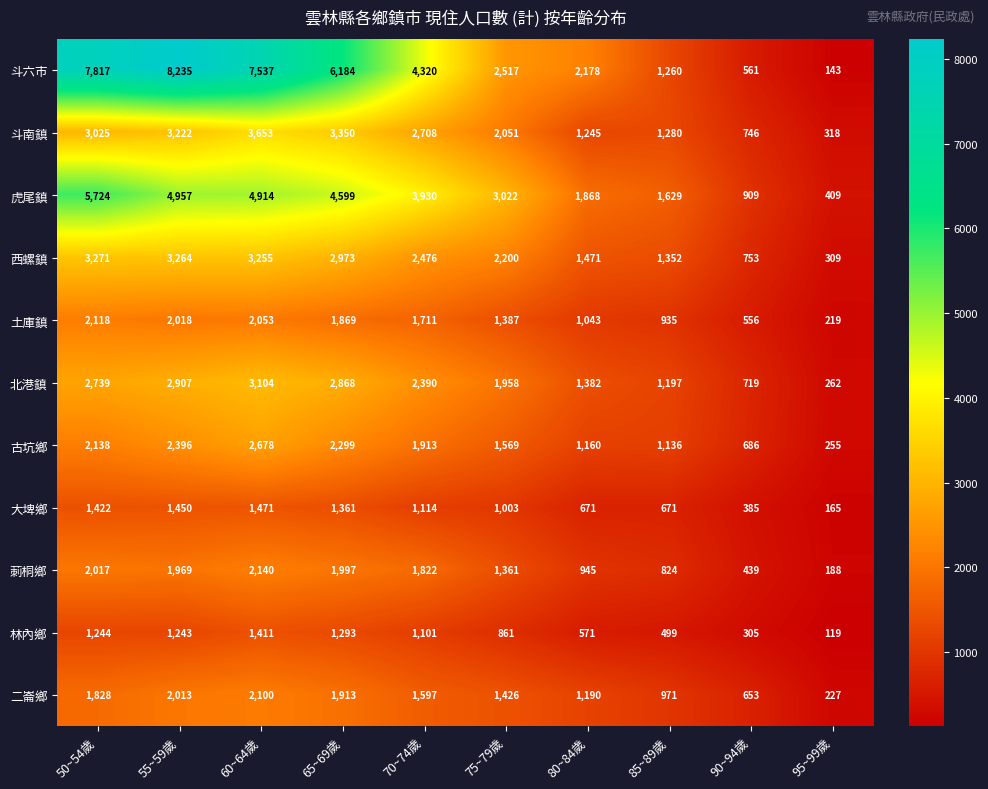

How many categories are shown in the chart?

10